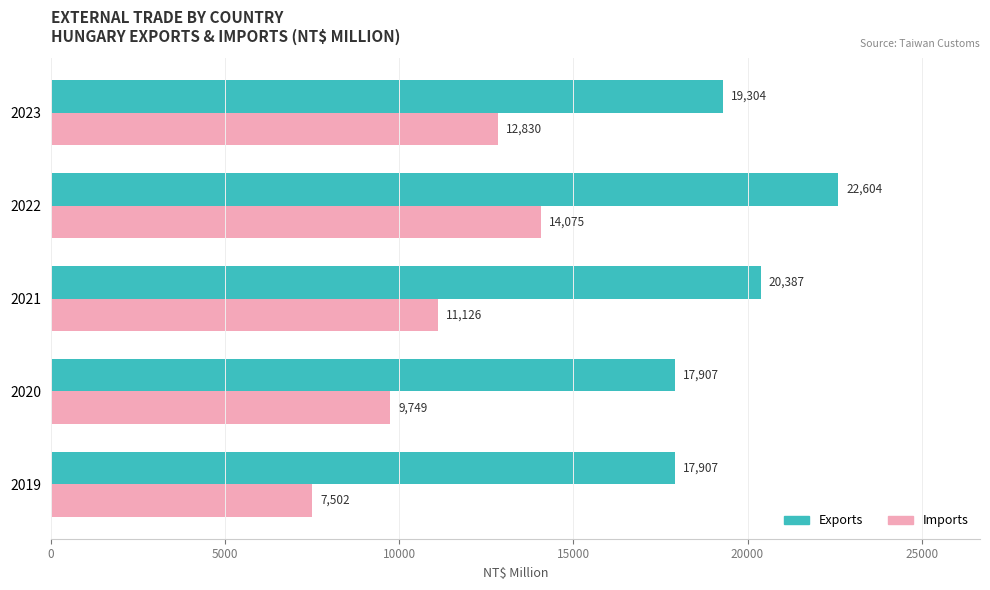

True or false: Imports has a value of 7502 at 2019.

True